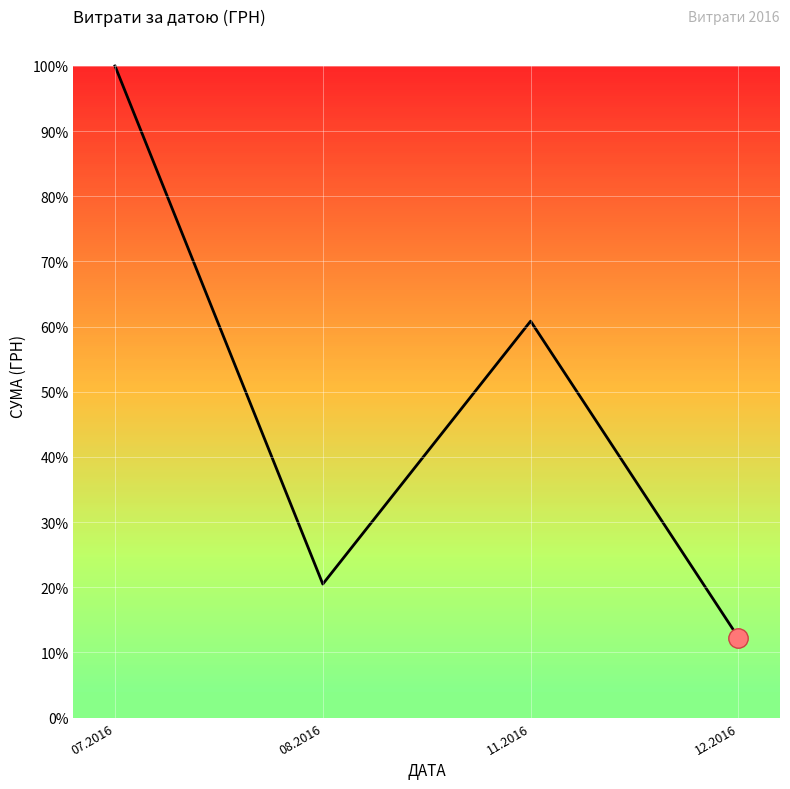

Does the chart display data point markers on the line(s)?

No